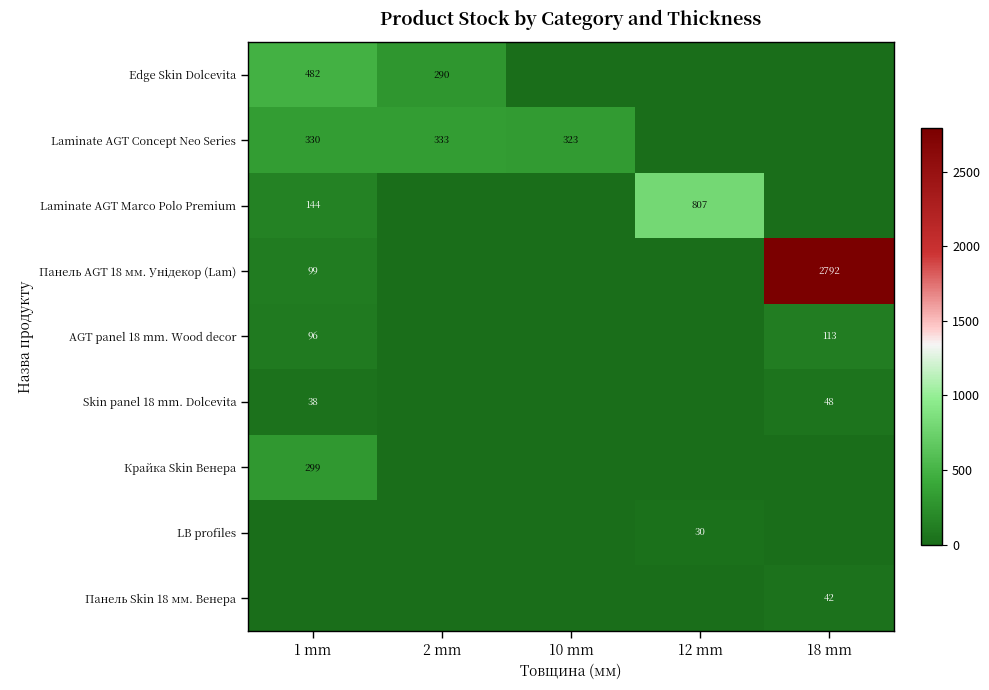

The value of Laminate AGT Marco Polo Premium at 12 mm is 807. True or false?

True